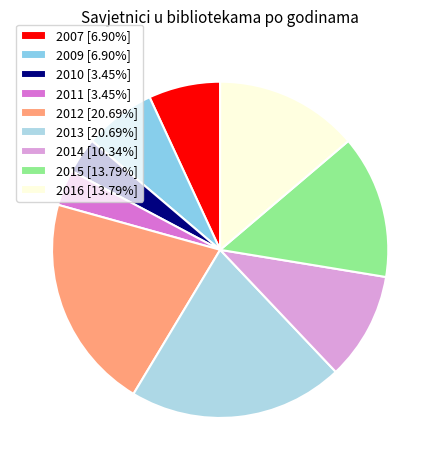

Which category has the biggest portion of the pie?

2012